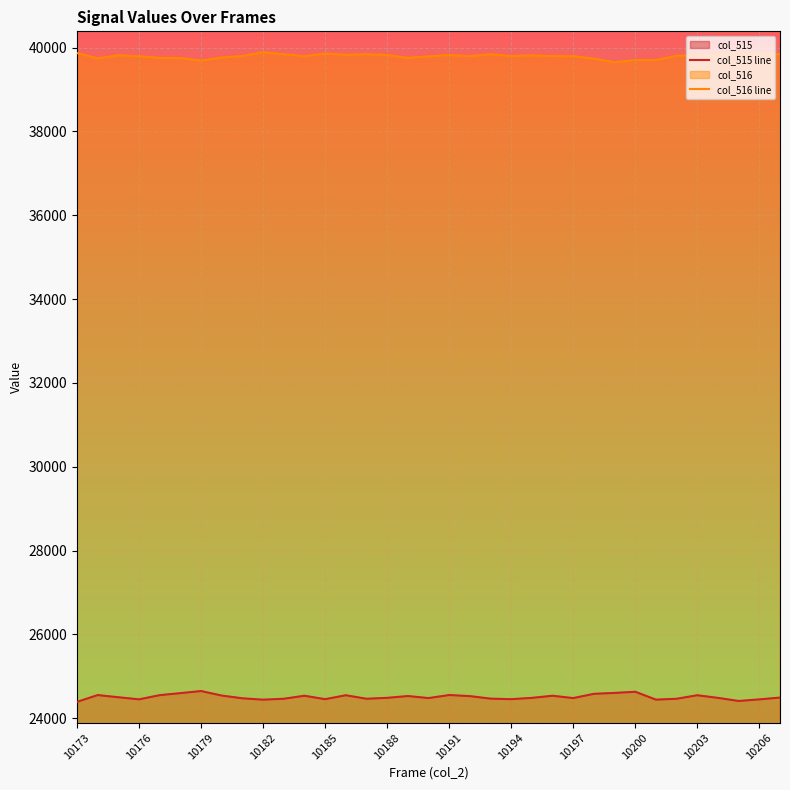

What is the difference between the highest and lowest values at 10182?

15444